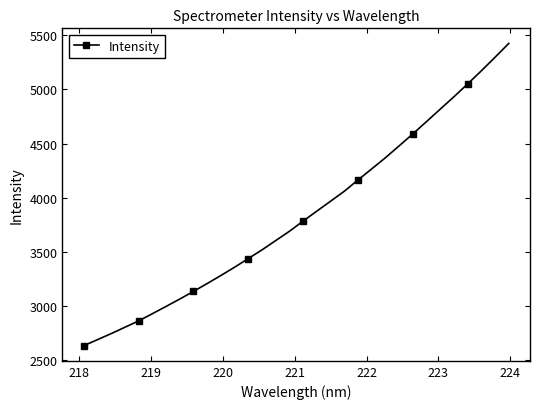

How many lines are shown in the chart?

1